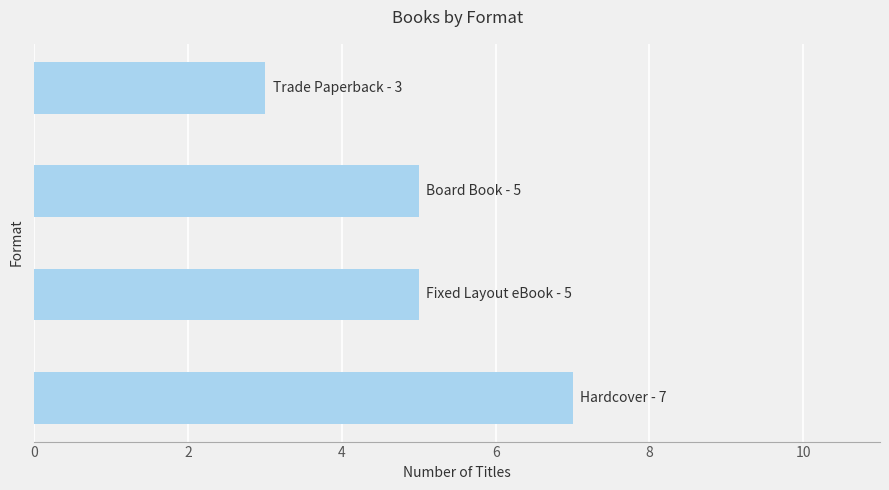

What is the average value?

5